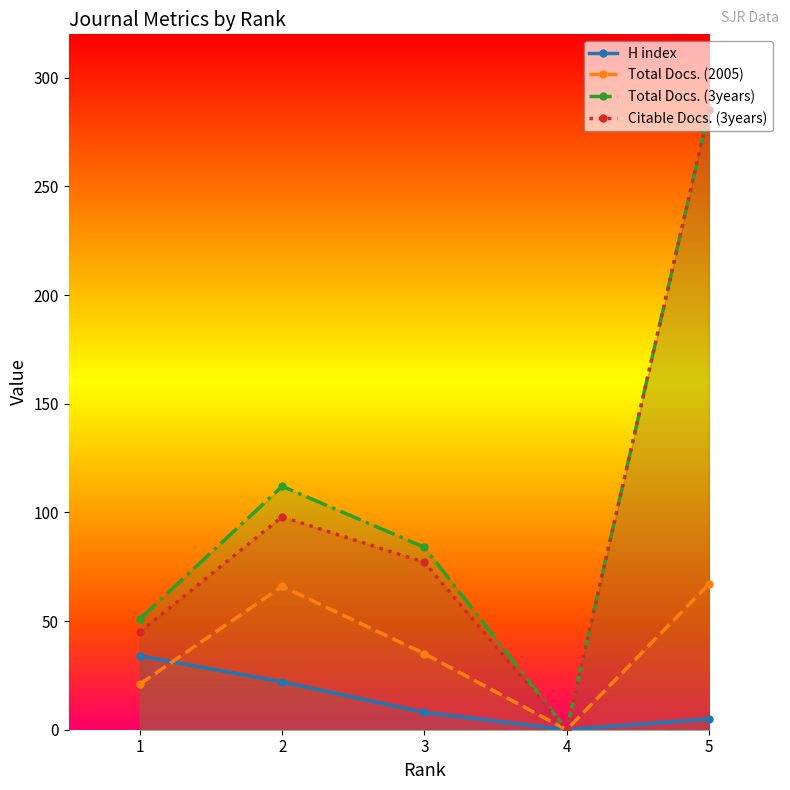

At which label is H index closest to 17?

2